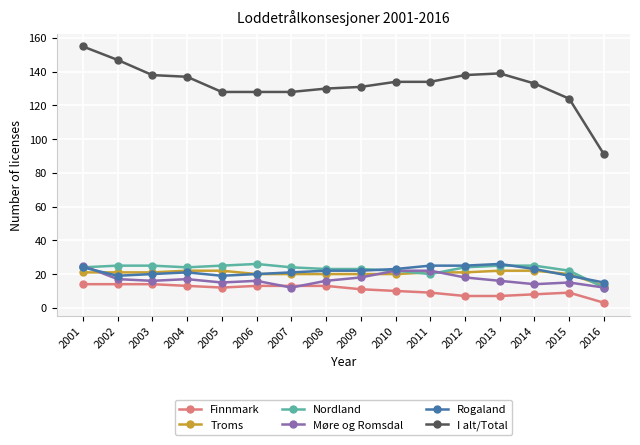

What is the maximum value shown in the chart?

155